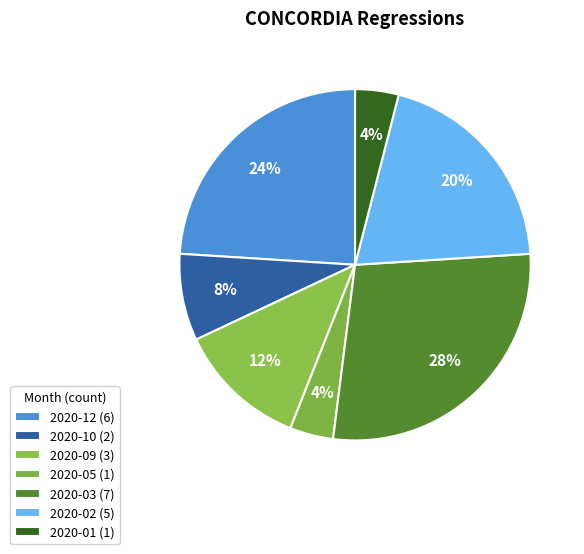

Which category has the biggest portion of the pie?

2020-03